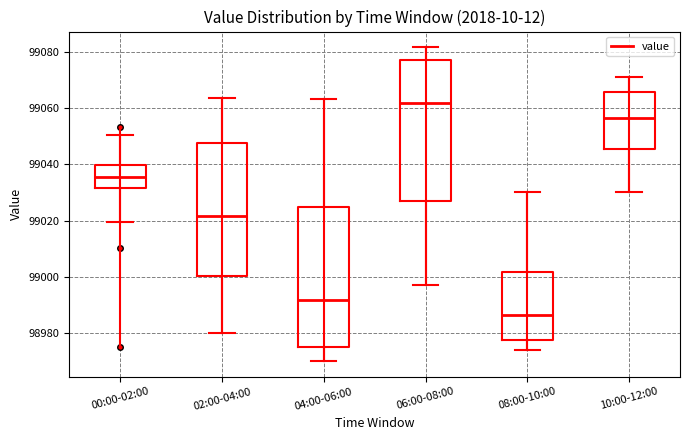

Where does the median line of the box for 04:00-06:00 sit on the y-axis? The values are not printed on the chart, so give them approximately, as read against the axis.

98992